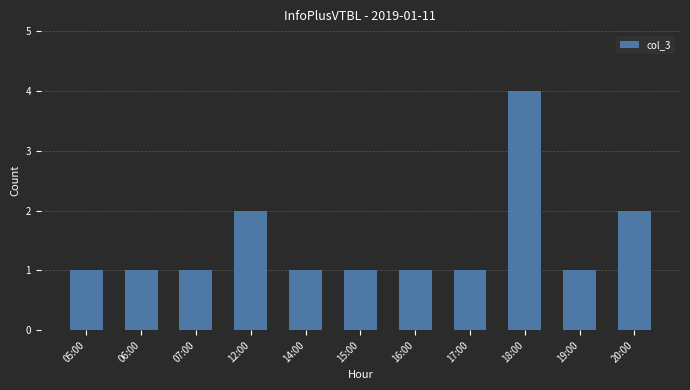

Reading left to right, transcribe all the data shown in this chart.

05:00=1	06:00=1	07:00=1	12:00=2	14:00=1	15:00=1	16:00=1	17:00=1	18:00=4	19:00=1	20:00=2